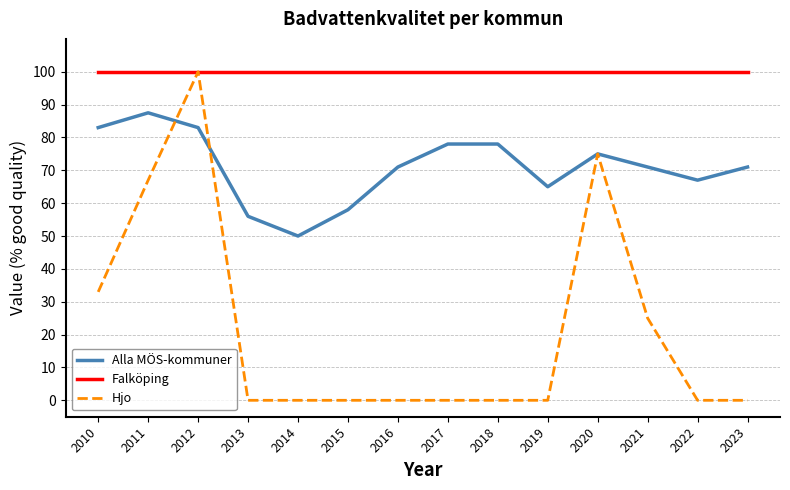

What is the total value across all series at 2022?

167.0